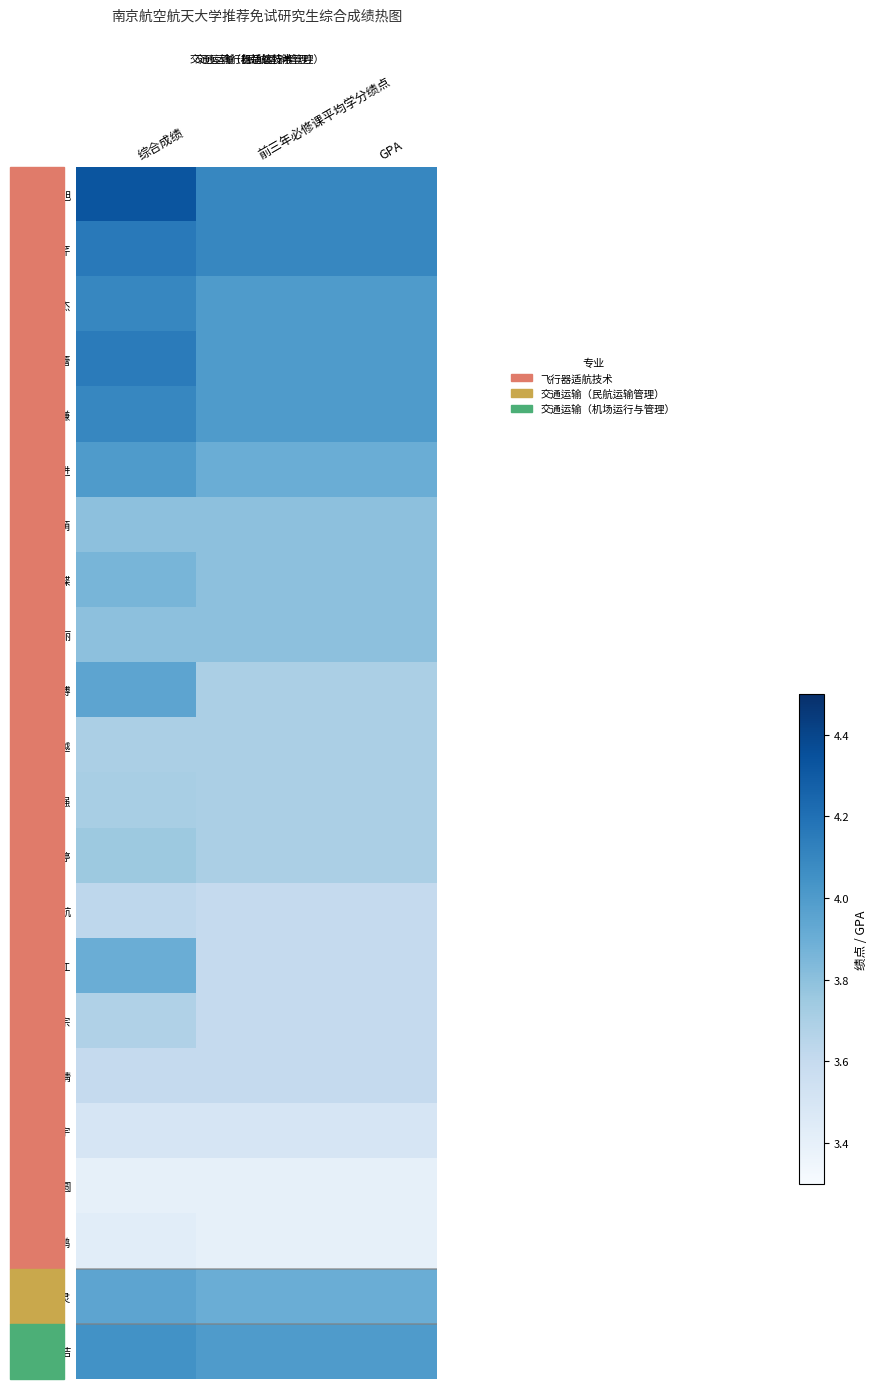

Which label corresponds to the largest value in the chart?

综合成绩